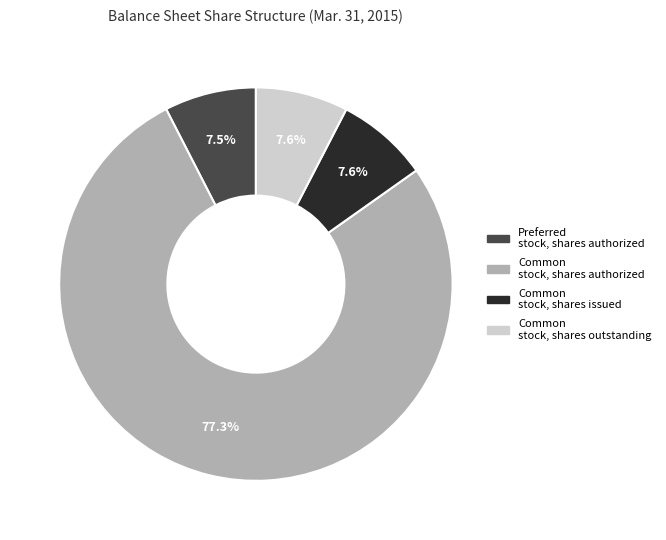

Is there any slice that represents more than half of the pie?

Yes